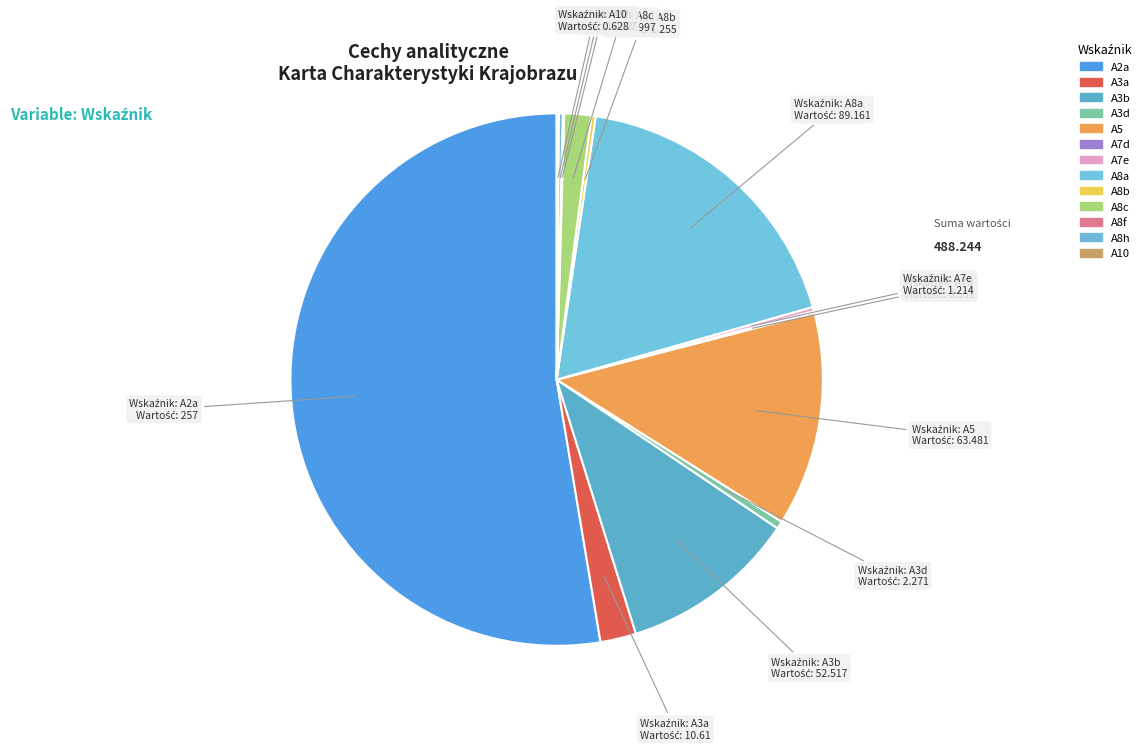

How many segments does this pie chart have?

13